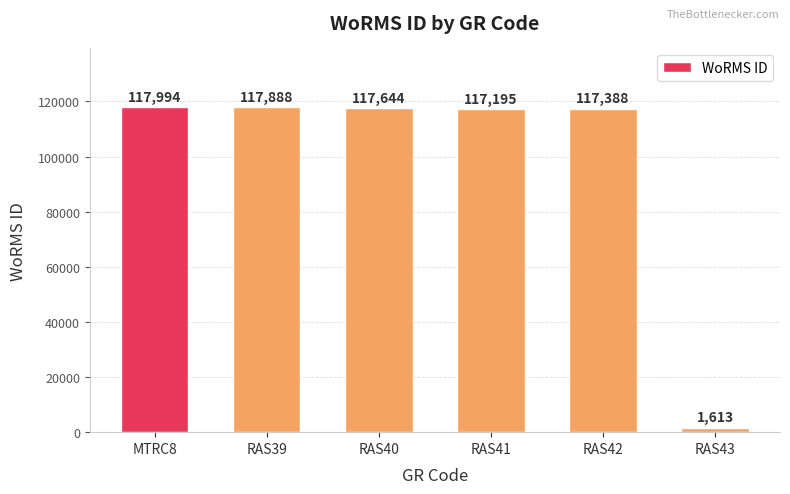

What is the label of the 4th bar from the left?

RAS41